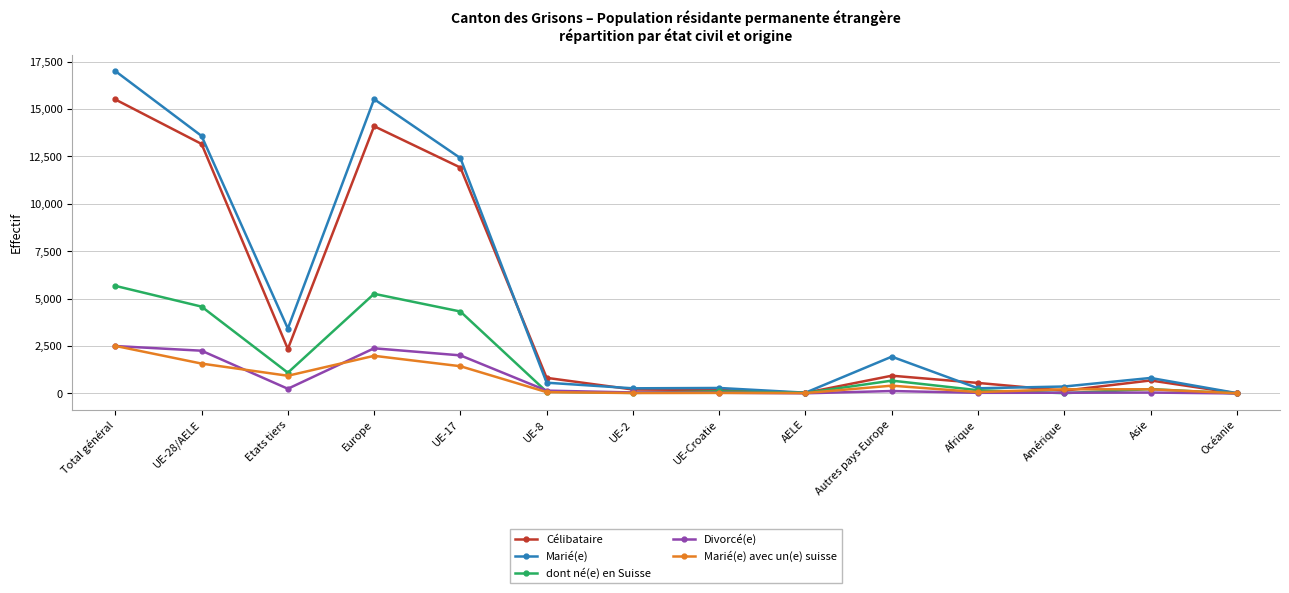

Which series has the largest total across all categories?

Marié(e)